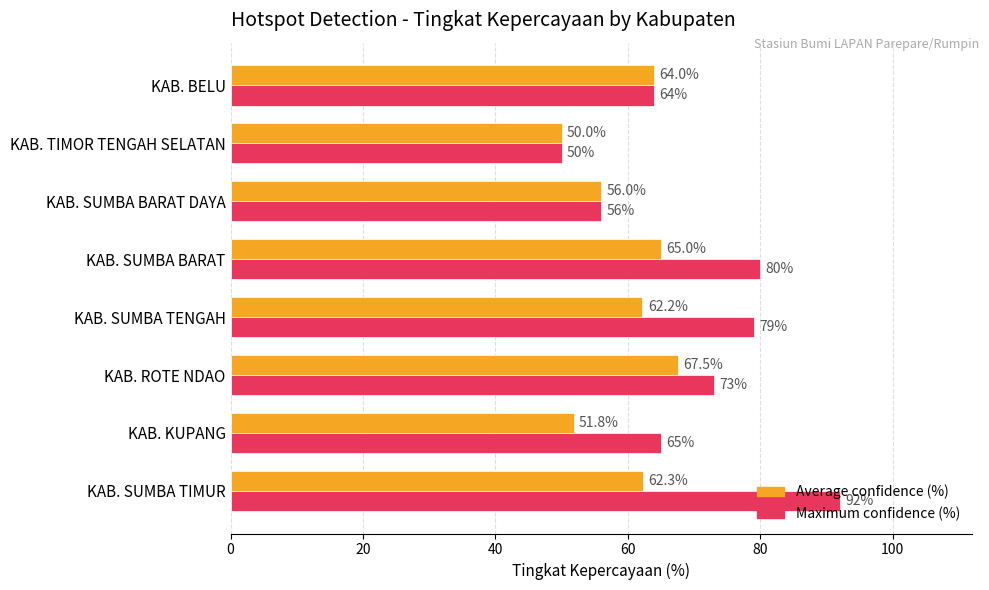

Rank the series at KAB. KUPANG from highest to lowest value.

Maximum confidence (%), Average confidence (%)